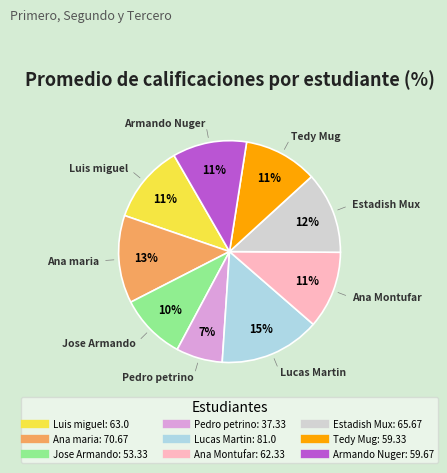

Is there any slice that represents more than half of the pie?

No